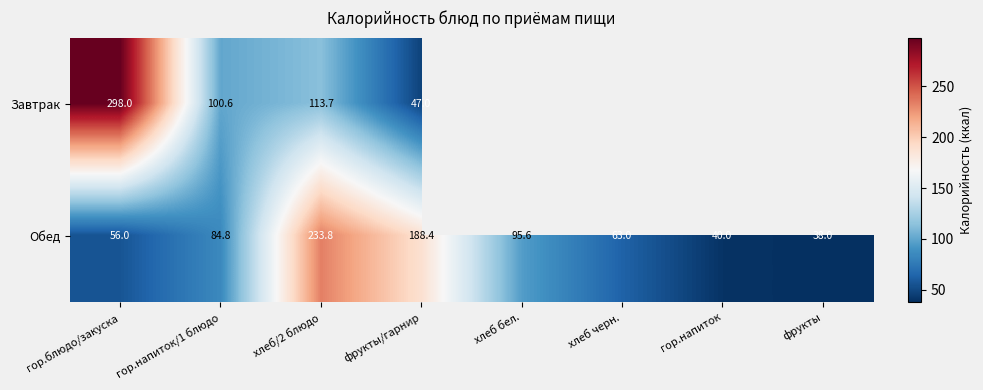

What is the spread (max minus min) of values at гор.напиток/1 блюдо?

15.8